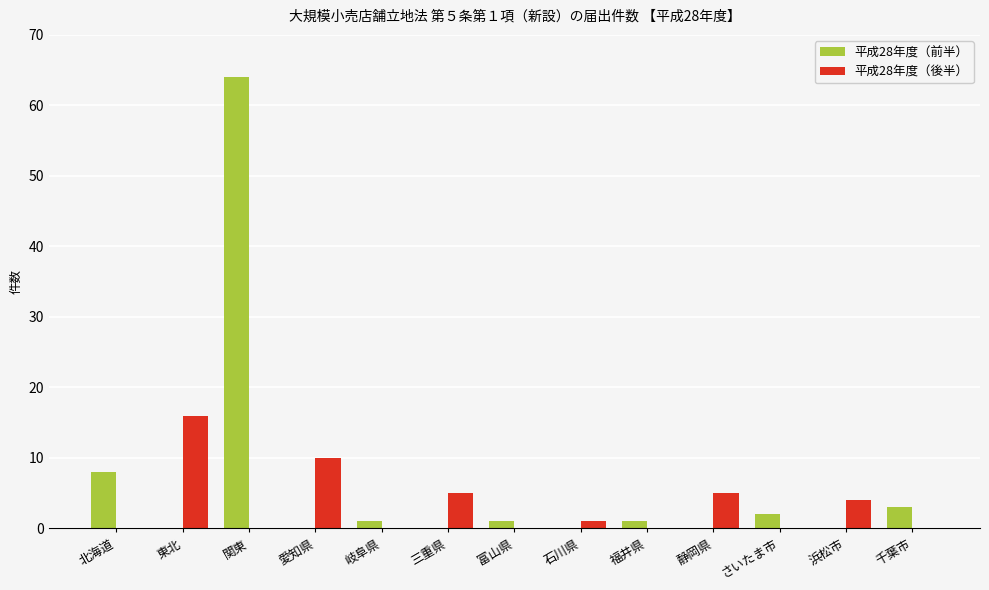

Between 愛知県 and さいたま市, which series saw the biggest shift?

平成28年度（後半）